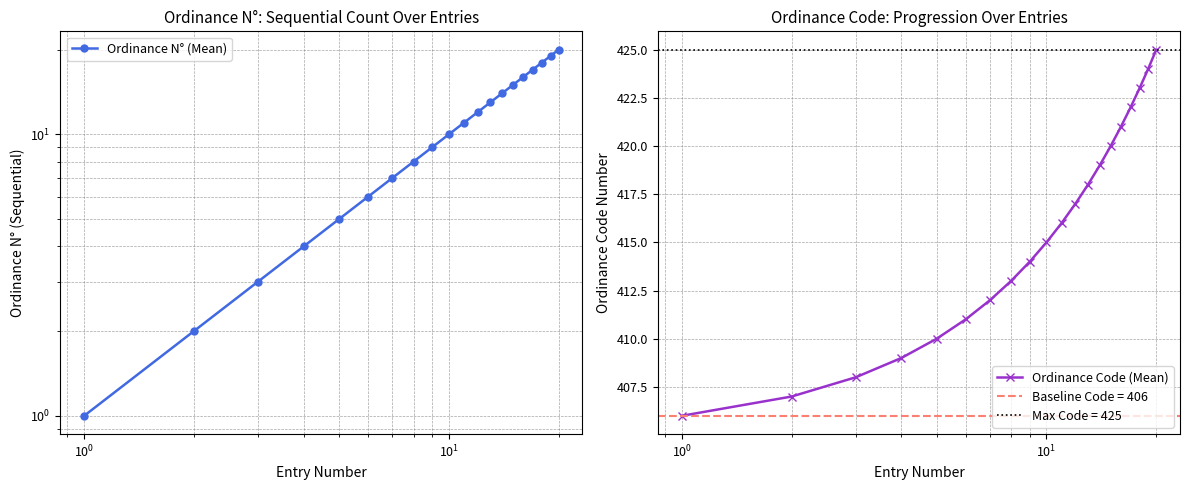

True or false: Ordinance N° (Mean) and Ordinance Code (Mean) cross at least once.

False